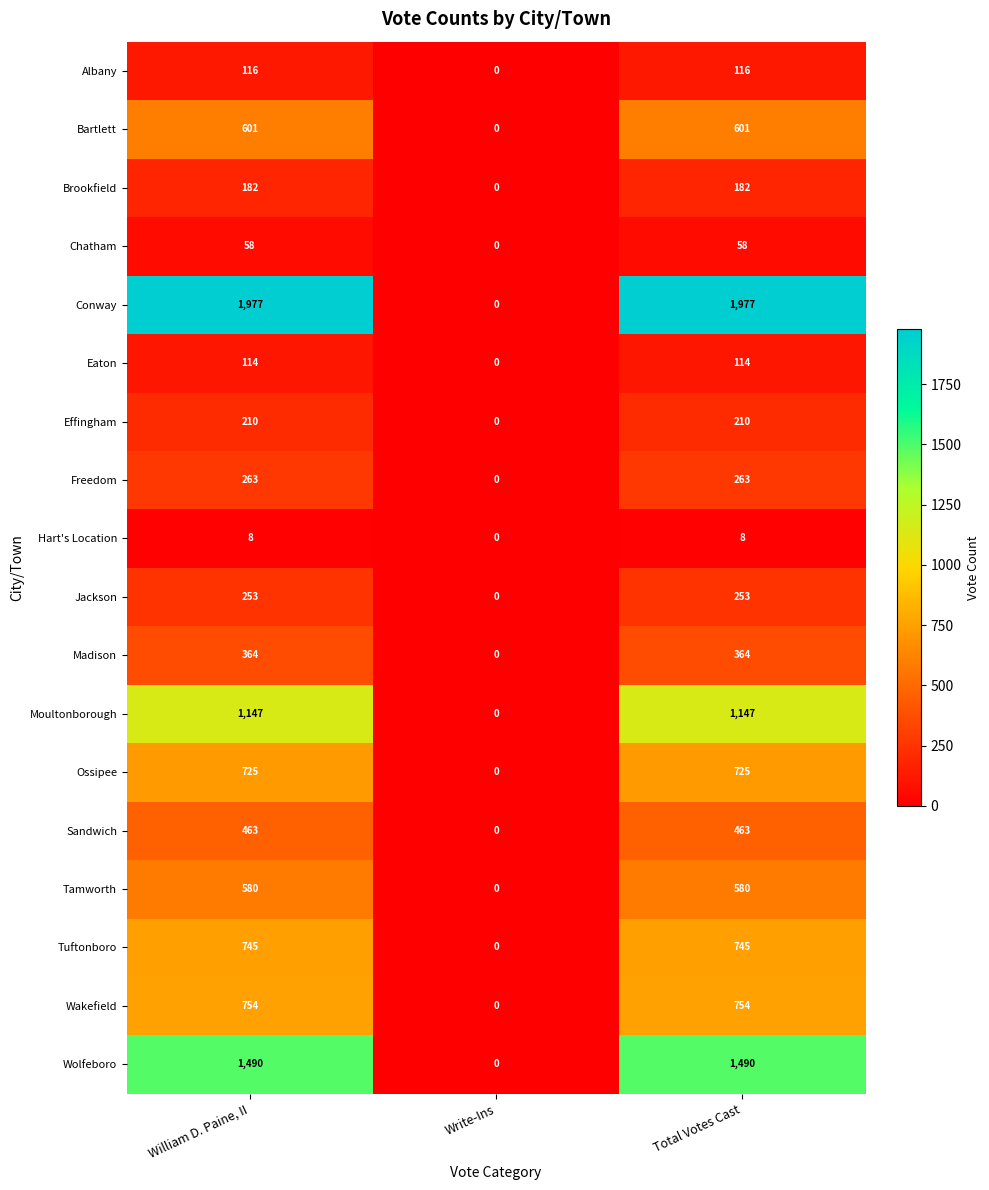

What is the sum of the Tuftonboro values at William D. Paine, II and Total Votes Cast?

1490